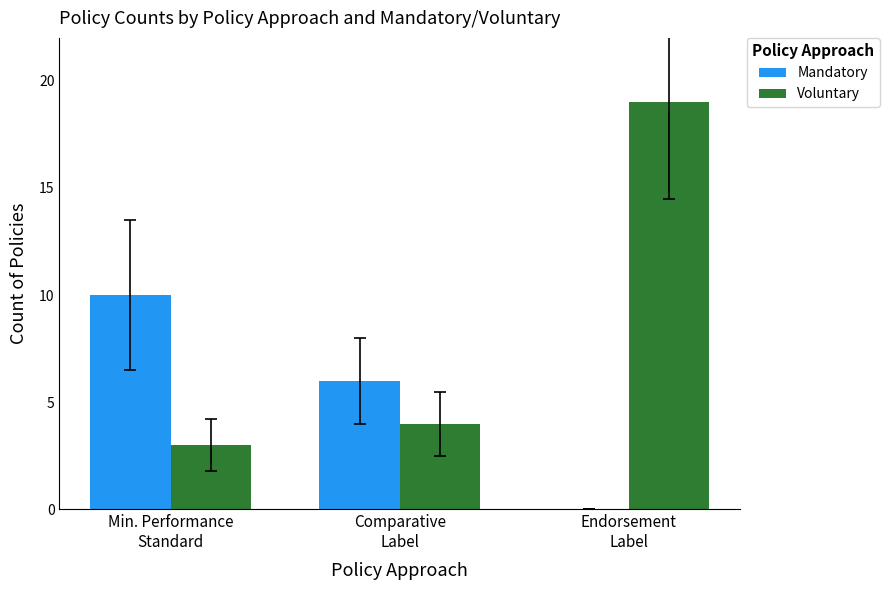

At which label does Voluntary reach its peak?

Endorsement
Label